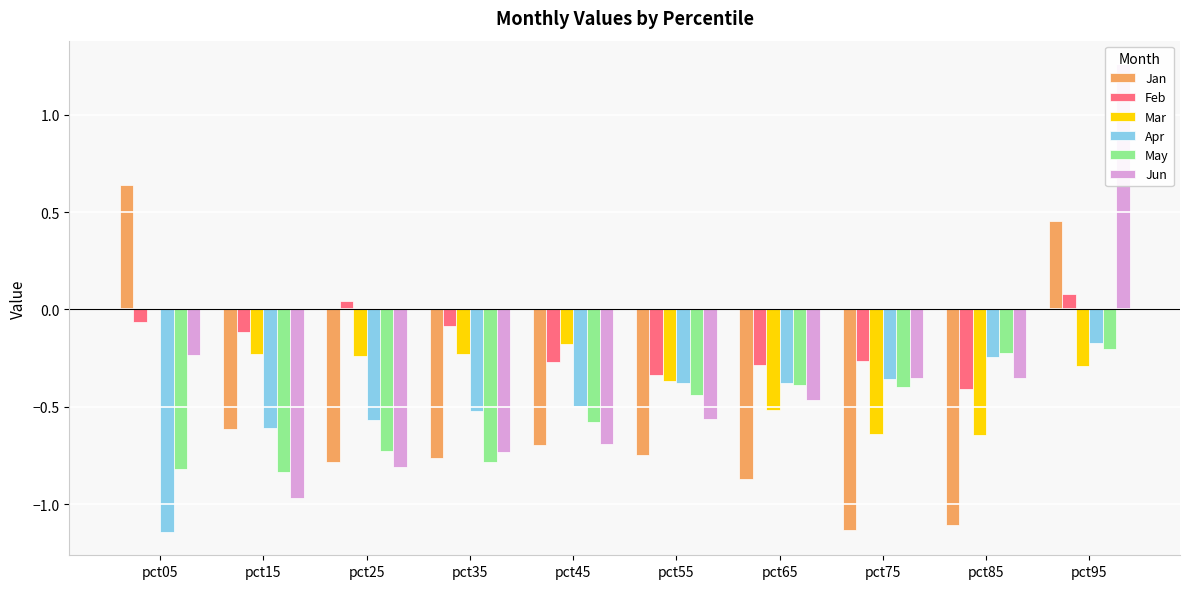

Which series has the largest total across all categories?

Feb